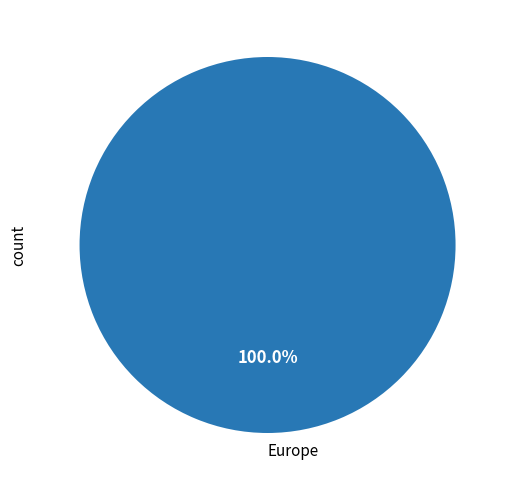

Is there a majority slice in this chart?

Yes